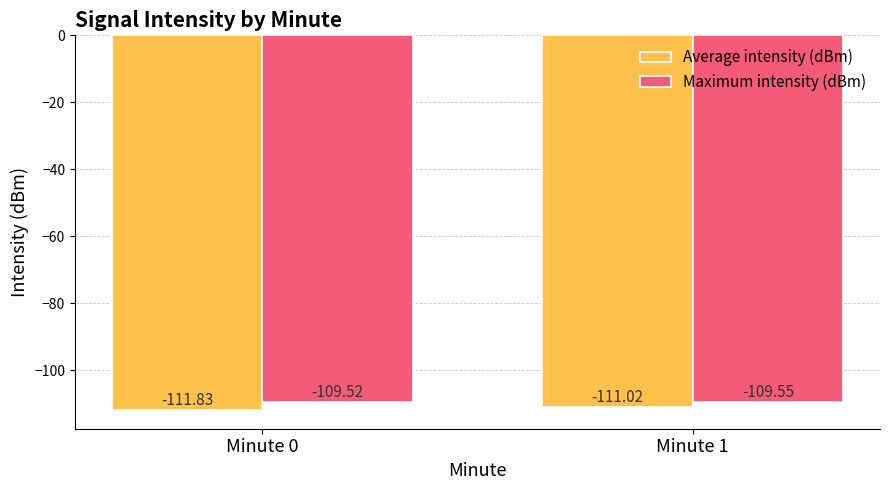

At which category is the sum across all series the highest?

Minute 1